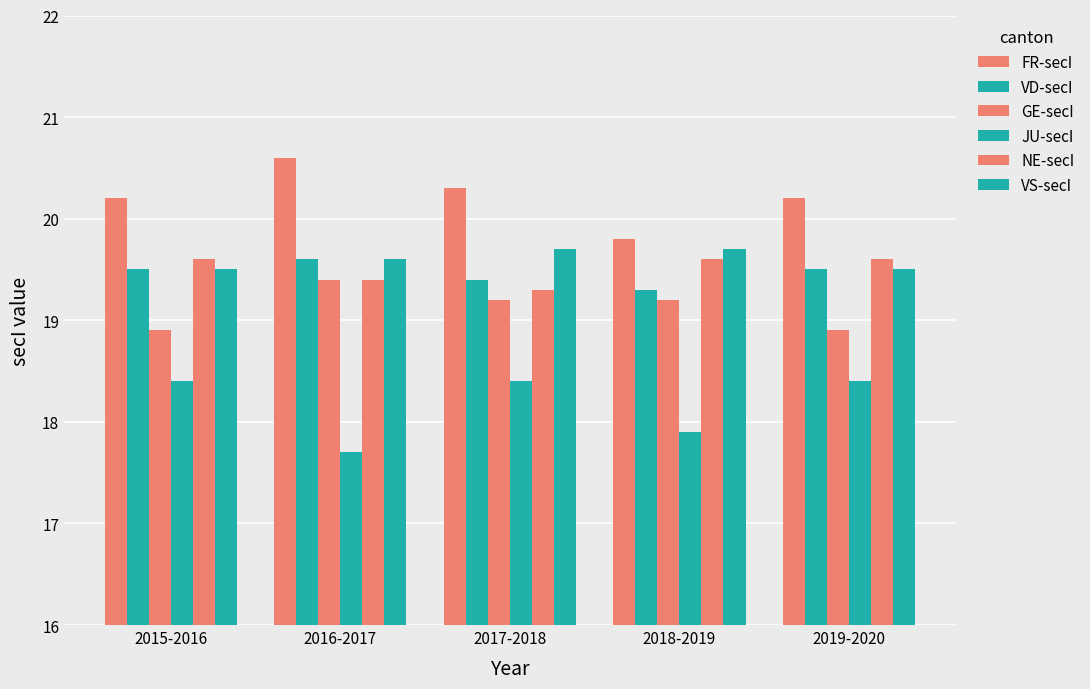

Which series has the largest total across all categories?

FR-secI